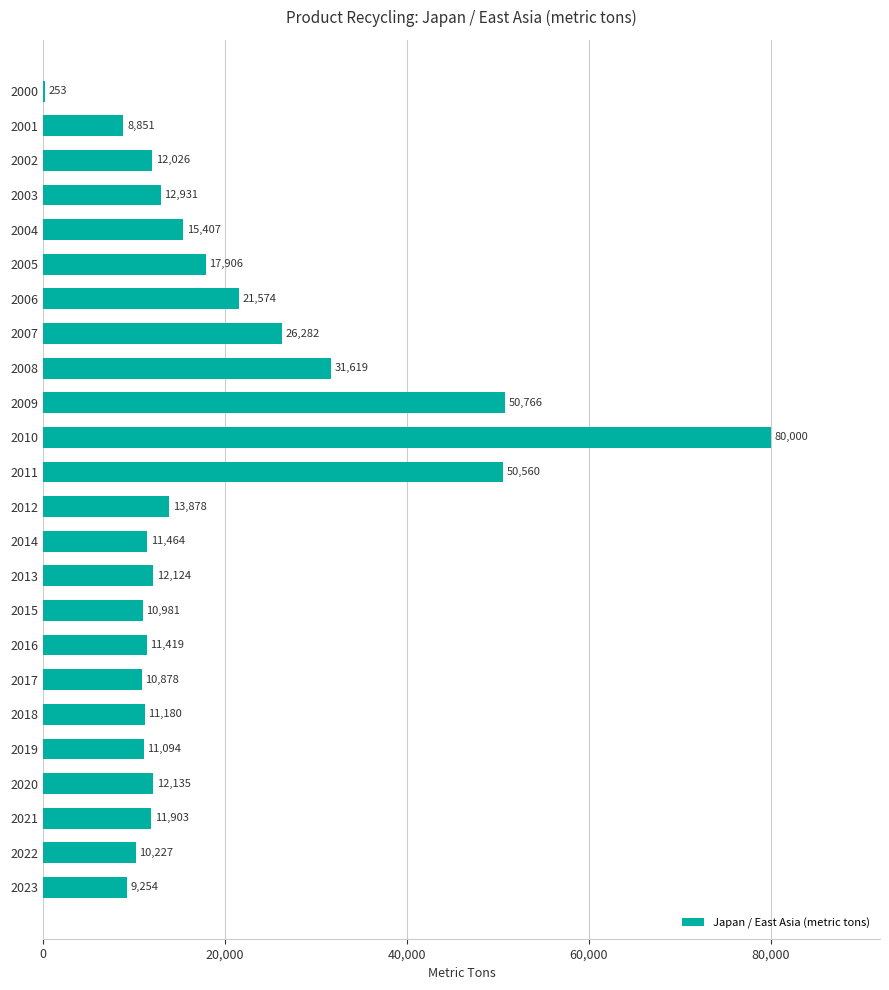

Which has a higher value, 2012 or 2005?

2005